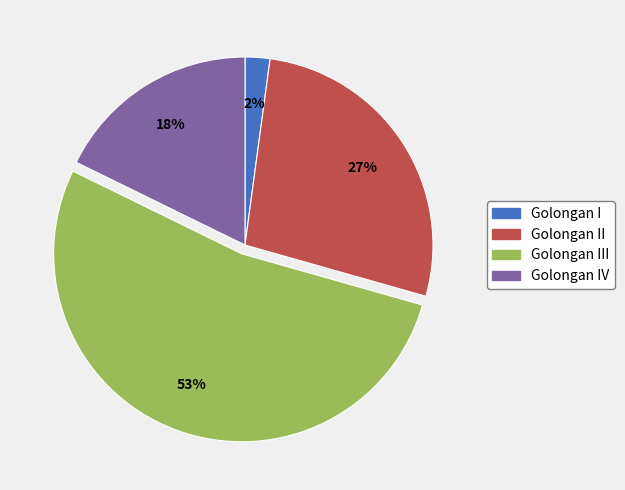

To the nearest percent, what percentage of the pie is Golongan I?

2%